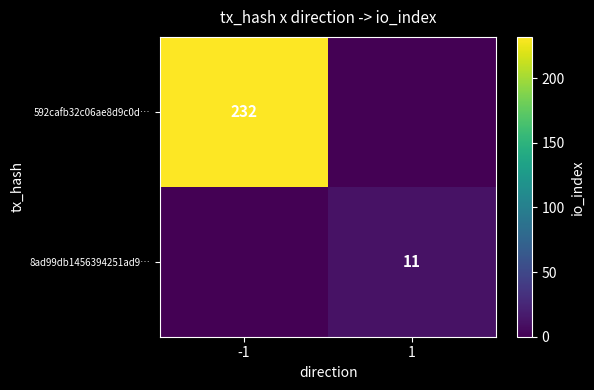

Is the value of 592cafb32c06ae8d9c0d… at -1 greater than the value of 8ad99db1456394251ad9… at 1?

Yes